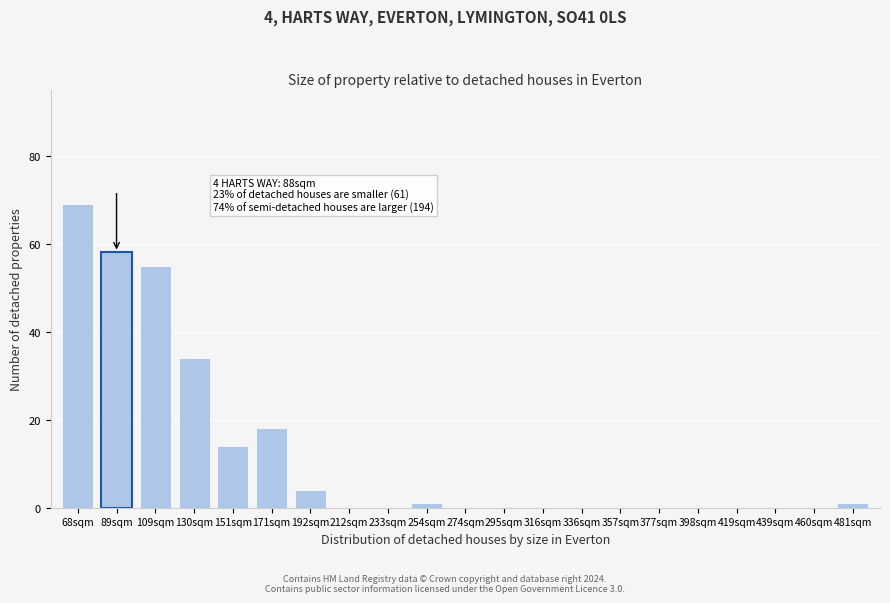

Reading right to left, transcribe all the data shown in this chart.

481sqm=1	460sqm=0	439sqm=0	419sqm=0	398sqm=0	377sqm=0	357sqm=0	336sqm=0	316sqm=0	295sqm=0	274sqm=0	254sqm=1	233sqm=0	212sqm=0	192sqm=4	171sqm=18	151sqm=14	130sqm=34	109sqm=55	89sqm=58	68sqm=69